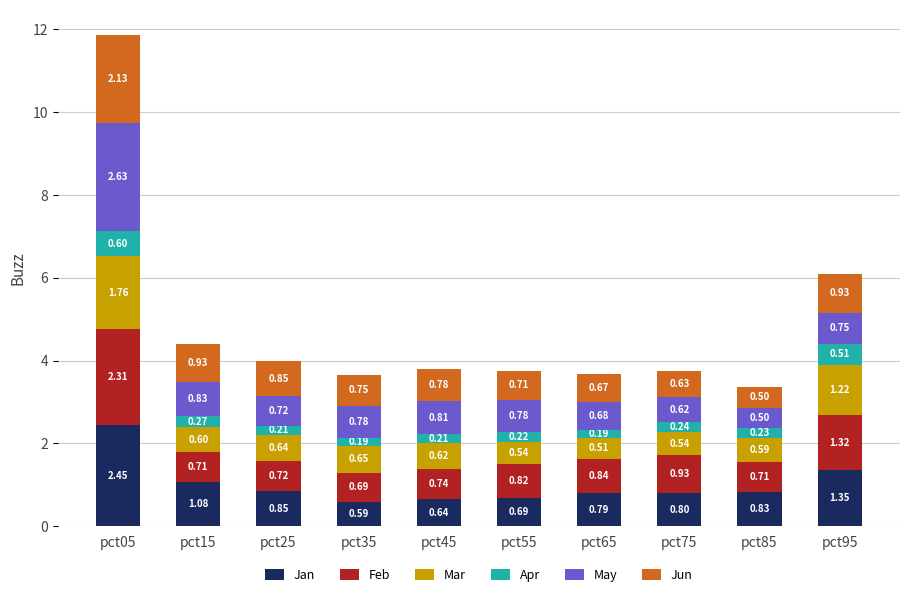

List the labels in order of Jan value, largest first.

pct05, pct95, pct15, pct25, pct85, pct75, pct65, pct55, pct45, pct35